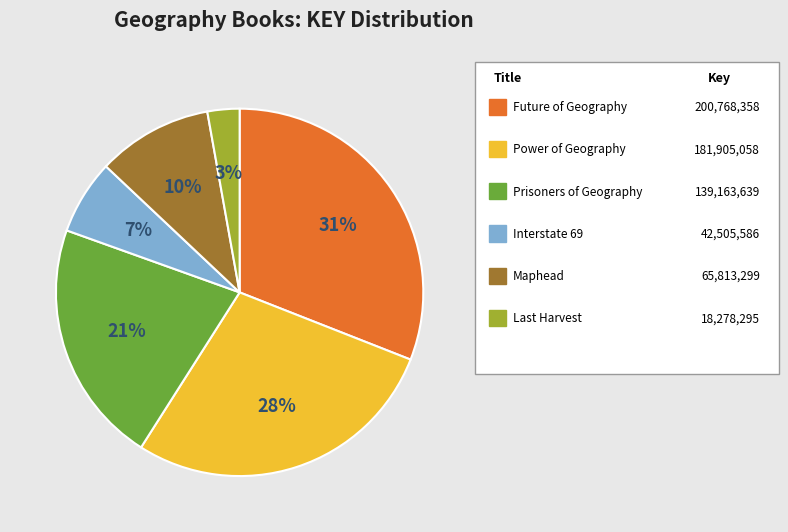

To the nearest percent, what is the average slice percentage?

17%